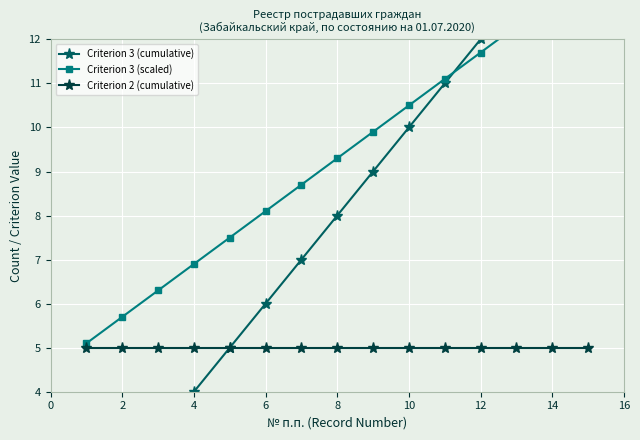

How many lines are shown in the chart?

3